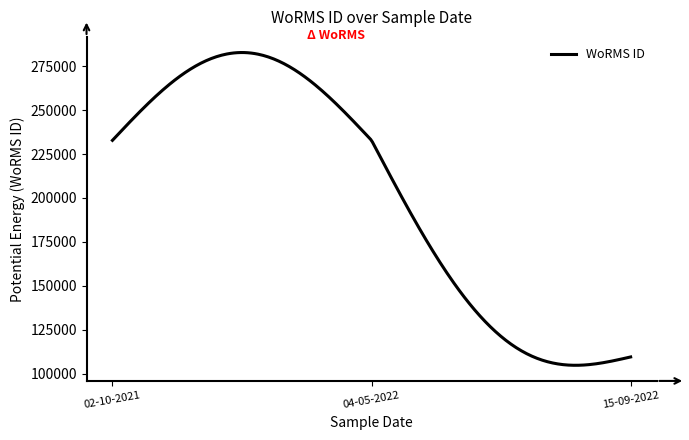

What is the sum of all values?

60556319.4